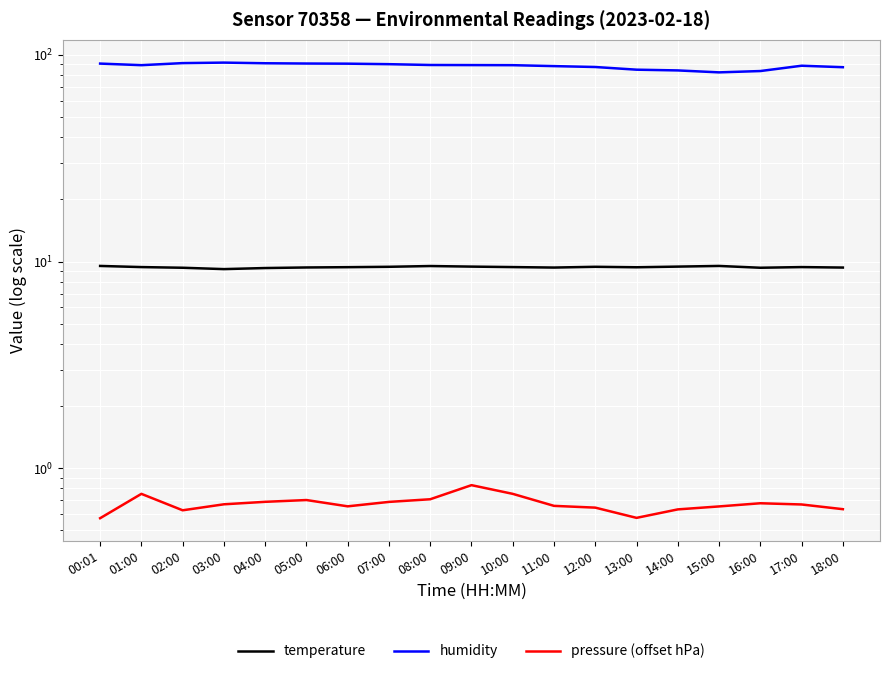

Which has a higher value, 02:00 or 10:00?

10:00